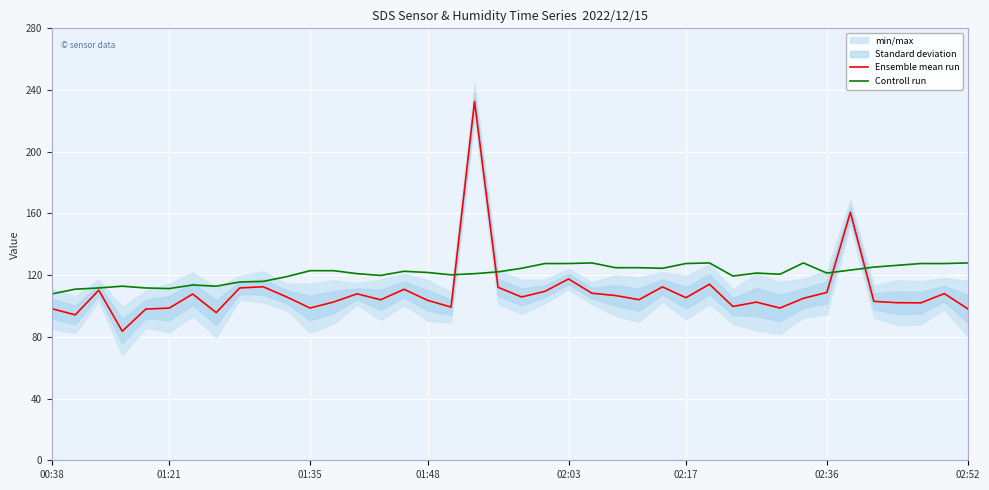

What is the sum of all Controll run values?

4843.1